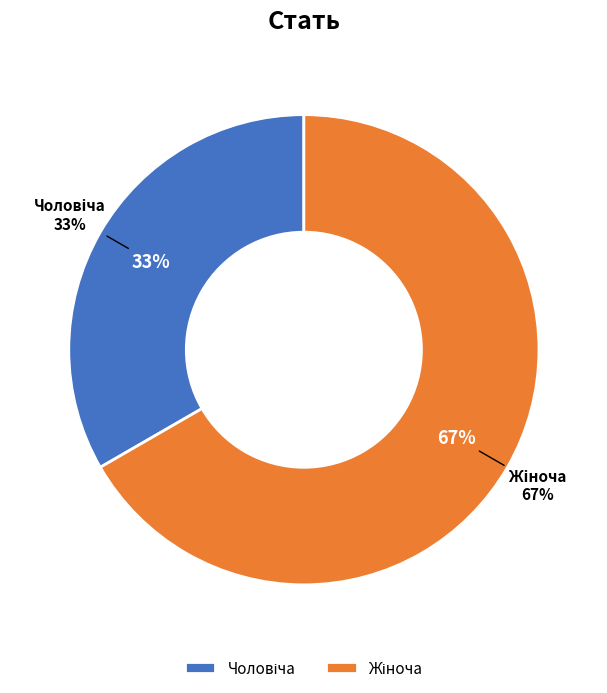

How many segments does this pie chart have?

2